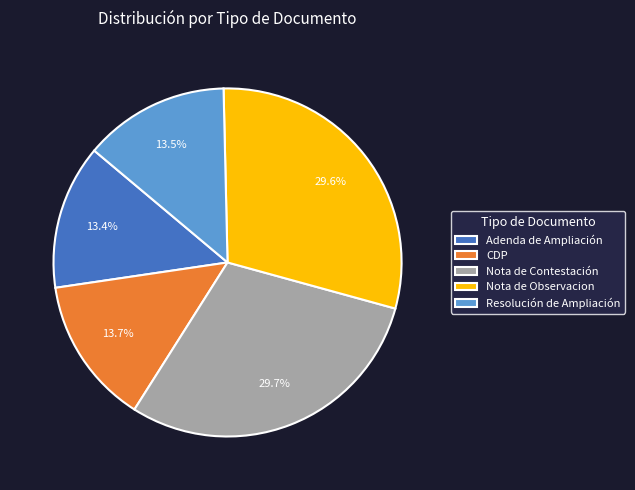

Between Nota de Contestación and Resolución de Ampliación, which is larger?

Nota de Contestación